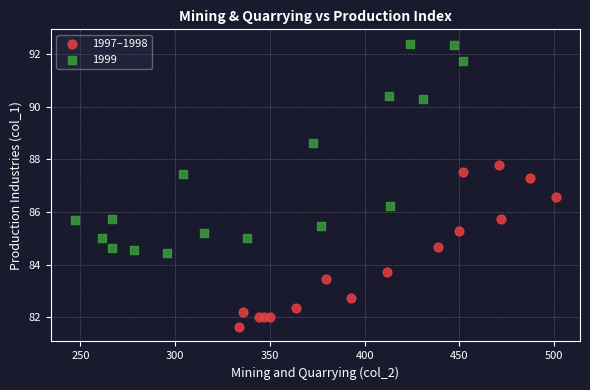

Which series reaches the minimum Y coordinate?

1997–1998